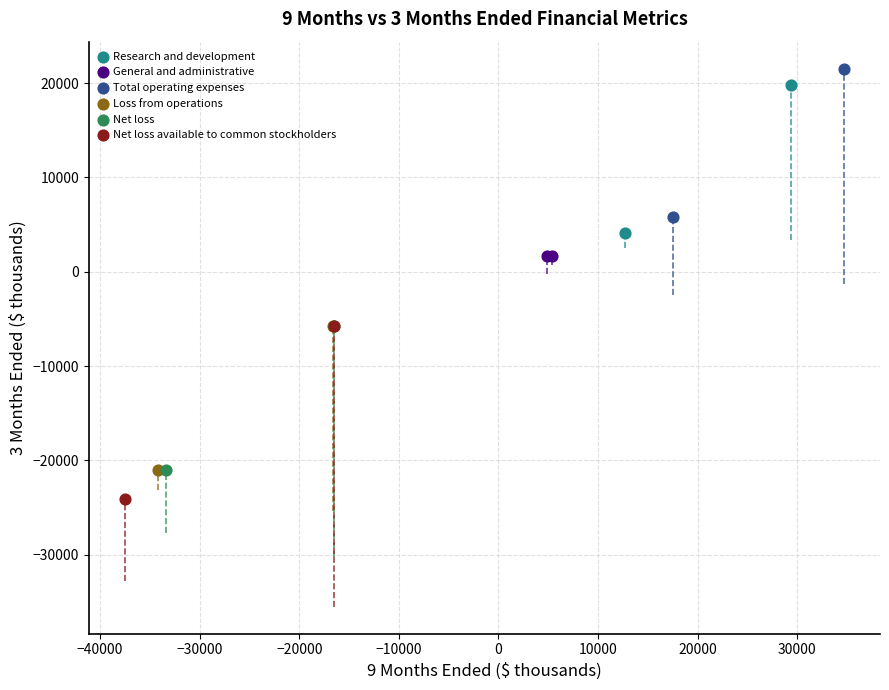

What are all the series names shown in the legend?

Research and development, General and administrative, Total operating expenses, Loss from operations, Net loss, Net loss available to common stockholders